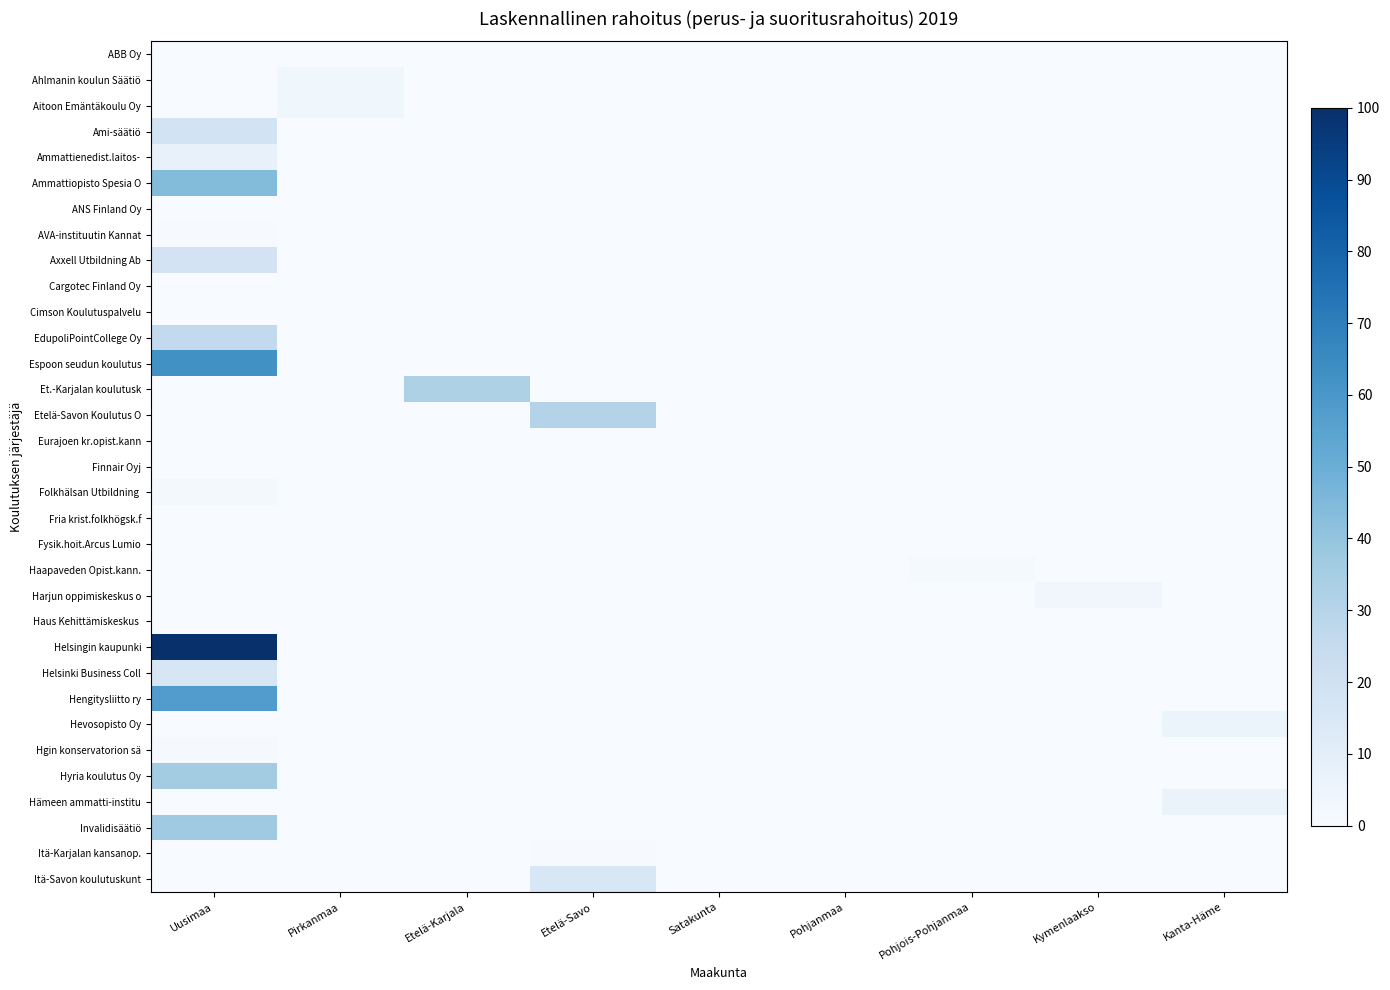

What is the maximum value shown in the chart?

1.0